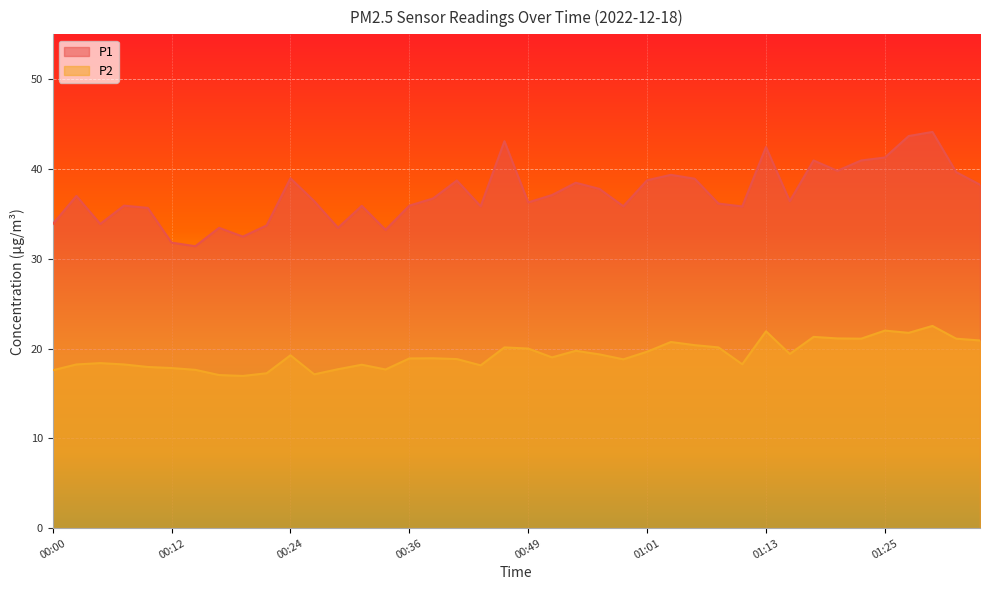

At which label does P2 first exceed 19?

00:24